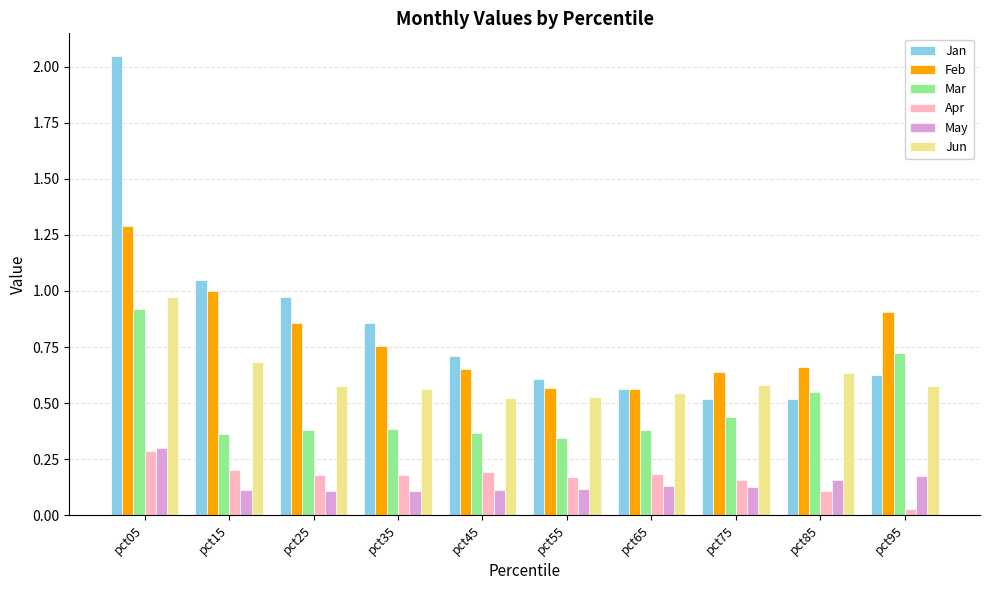

At which category is the sum across all series the highest?

pct05